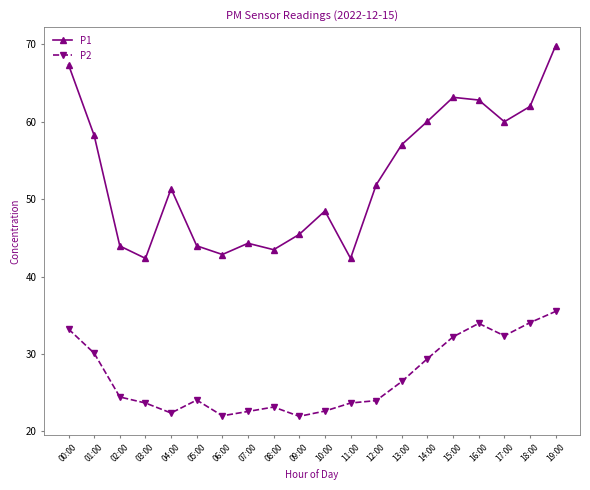

What is the value of the P1 point at the 2nd from the left?

58.2